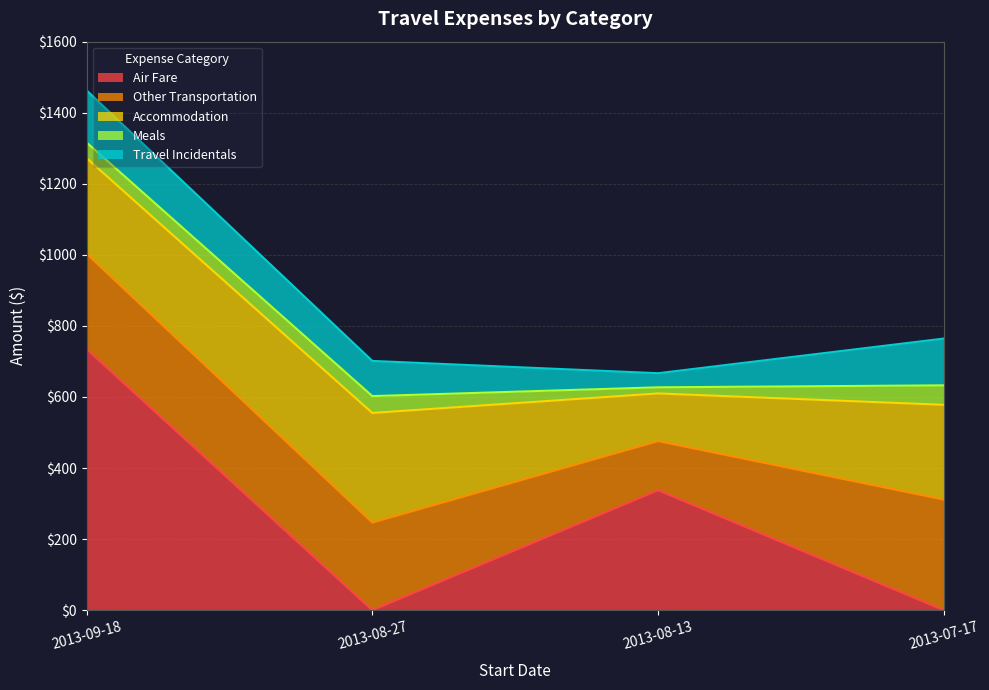

True or false: Other Transportation and Travel Incidentals intersect in this chart.

False